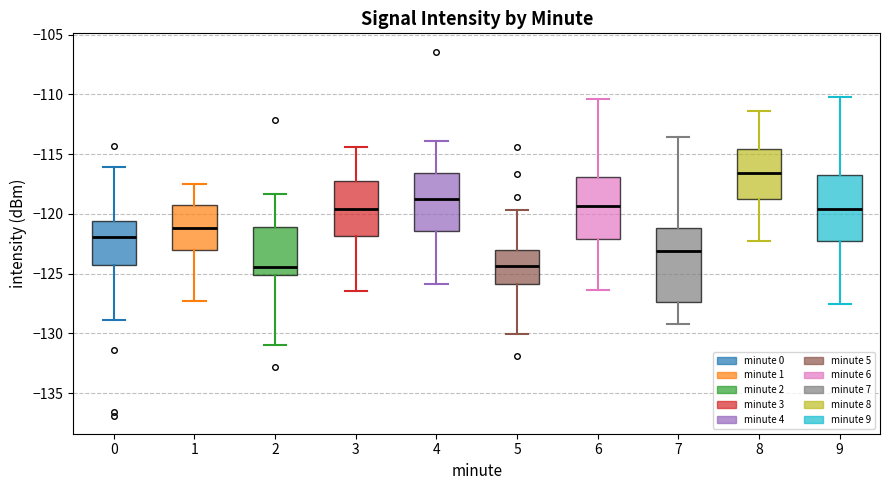

Where is the lower edge of the box at x = 1 on the y-axis? The values are not printed on the chart, so give them approximately, as read against the axis.

-123.0